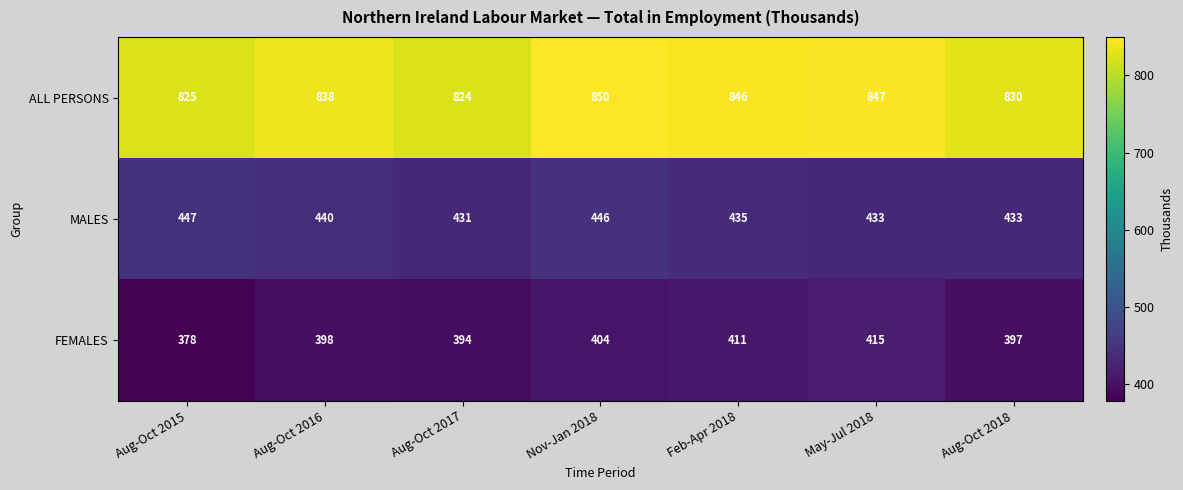

Rank the series at Nov-Jan 2018 from highest to lowest value.

ALL PERSONS, MALES, FEMALES